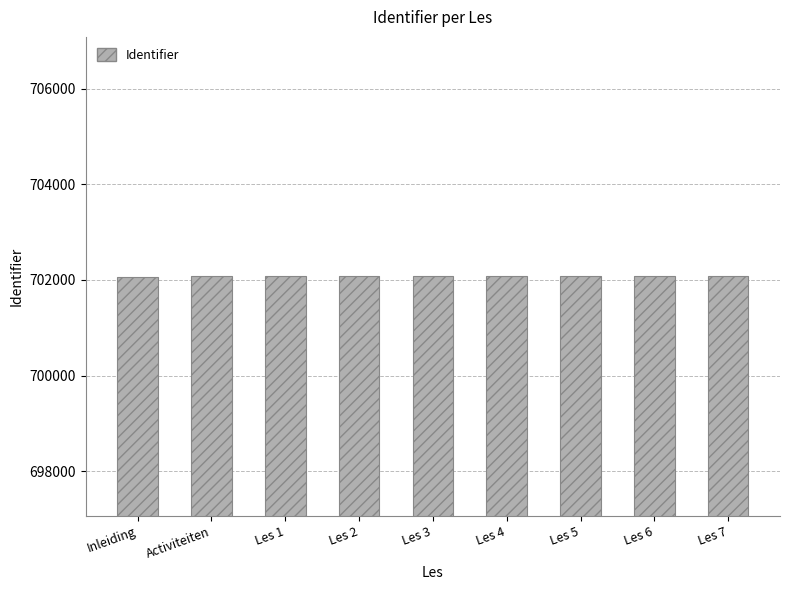

How many values are between 702071 and 702077?

5